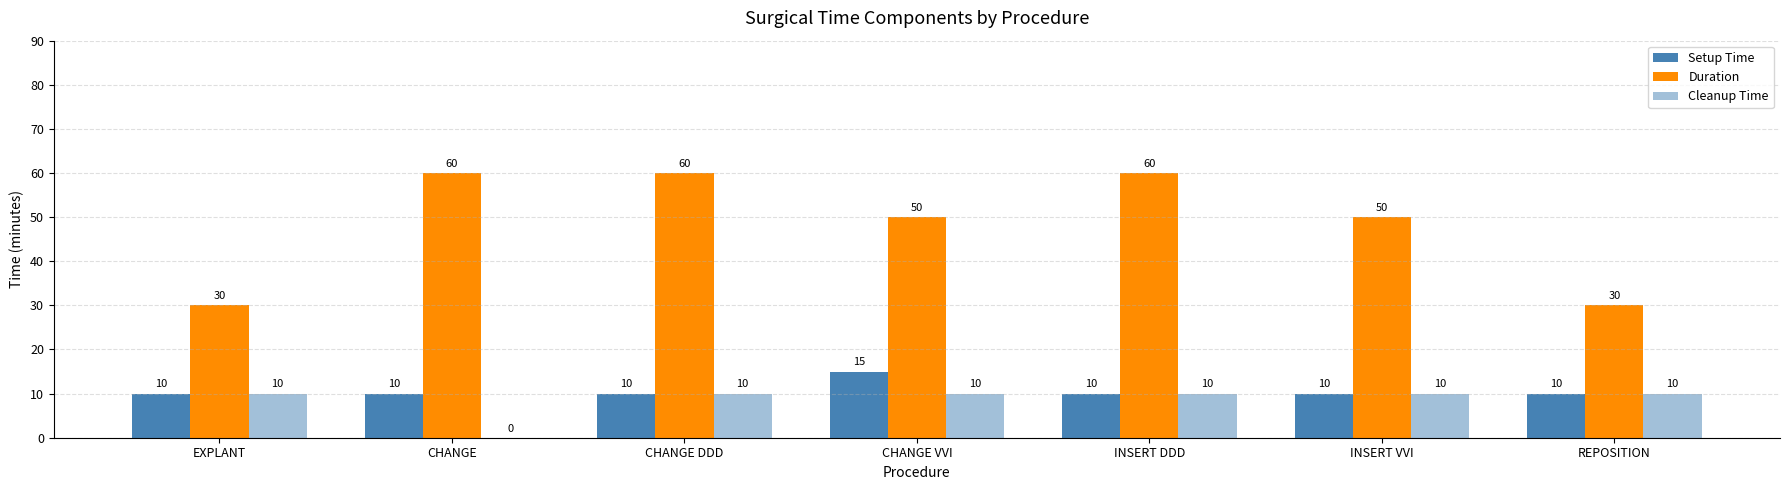

How many groups of bars are there?

7